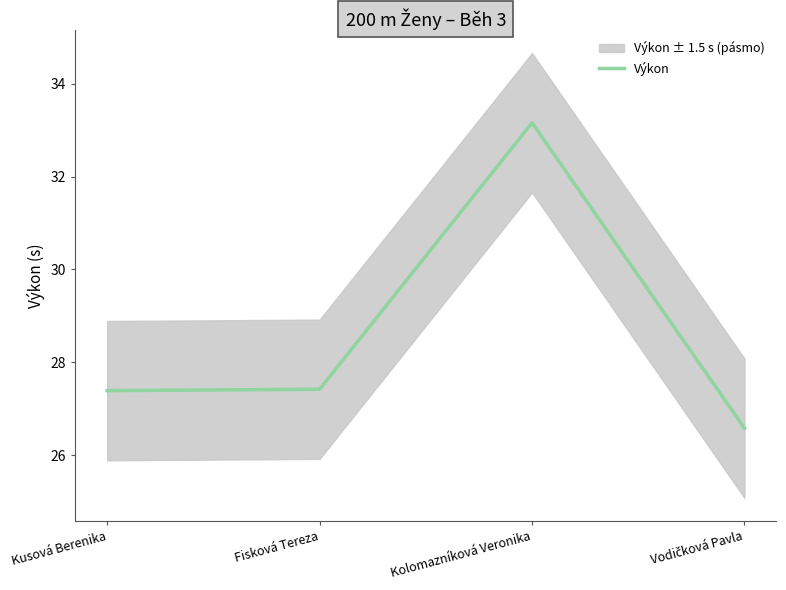

Rank the categories by value from lowest to highest.

Vodičková Pavla, Kusová Berenika, Fisková Tereza, Kolomazníková Veronika